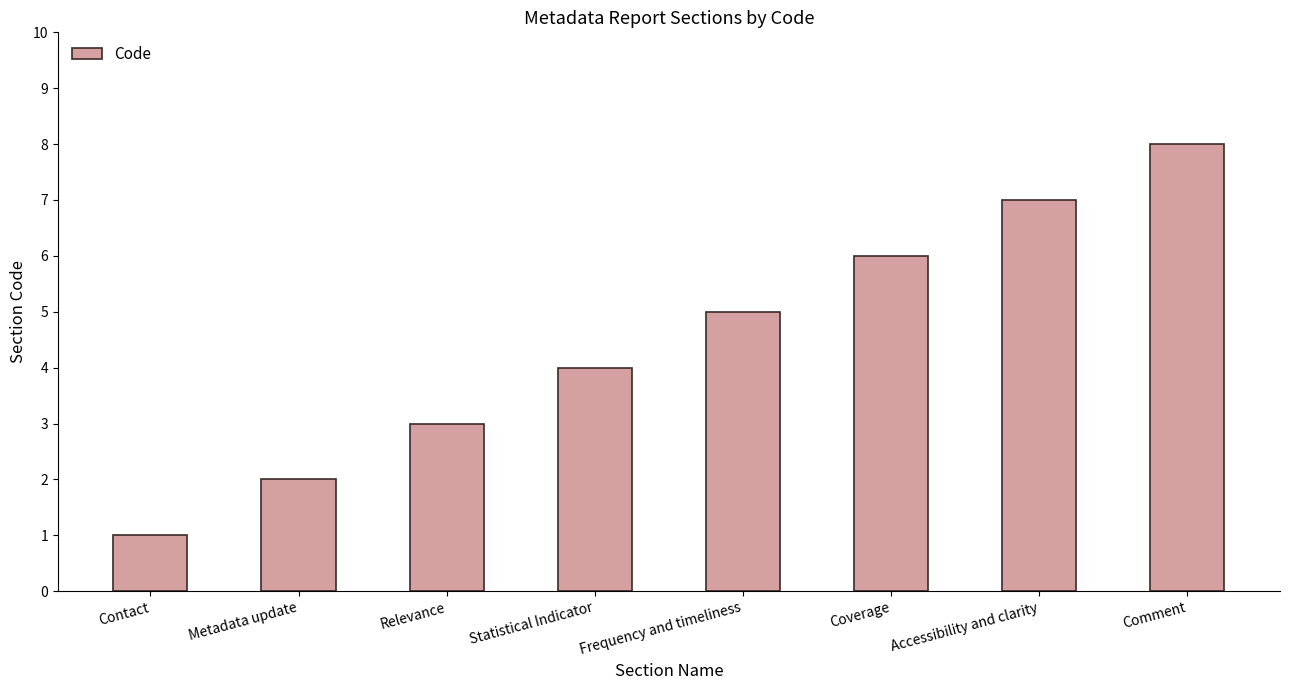

Rank the categories by value from highest to lowest.

Comment, Accessibility and clarity, Coverage, Frequency and timeliness, Statistical Indicator, Relevance, Metadata update, Contact